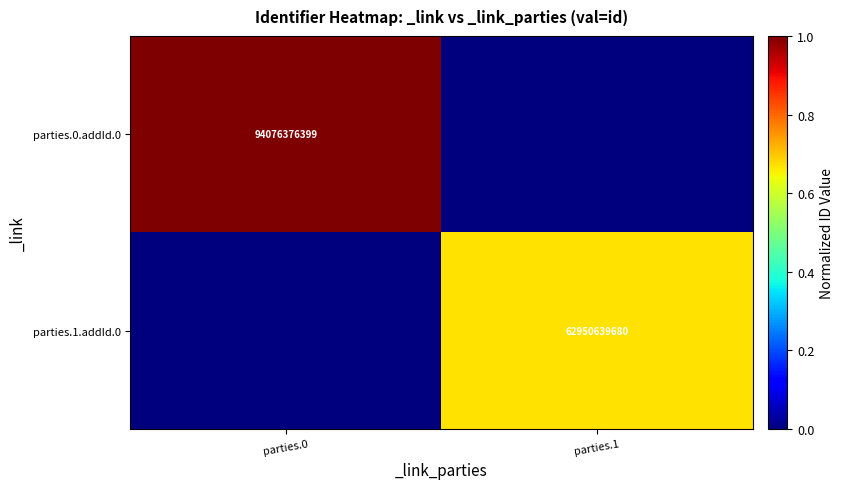

True or false: parties.1.addId.0 has a value of 13553315704 at parties.1.

False